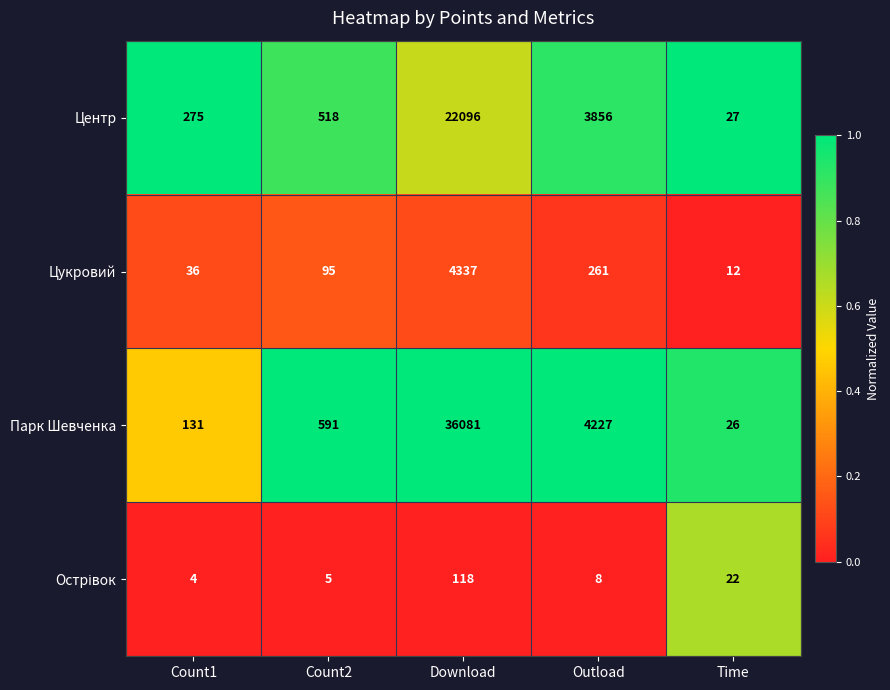

Rank the categories by Центр value from lowest to highest.

Time, Count1, Count2, Outload, Download